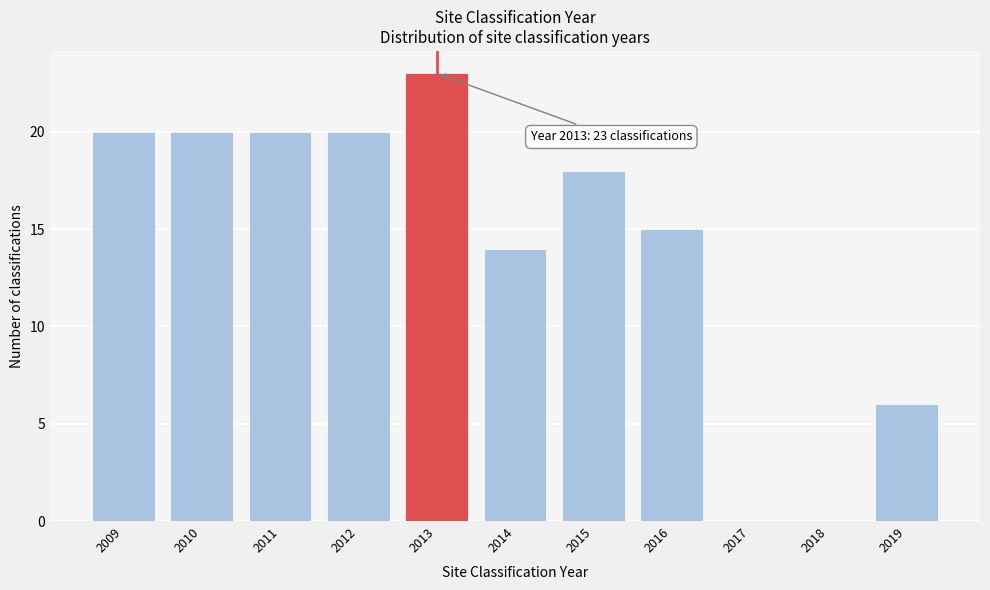

Reading left to right, list all the values displayed in this chart.

2009=20	2010=20	2011=20	2012=20	2013=23	2014=14	2015=18	2016=15	2017=0	2018=0	2019=6